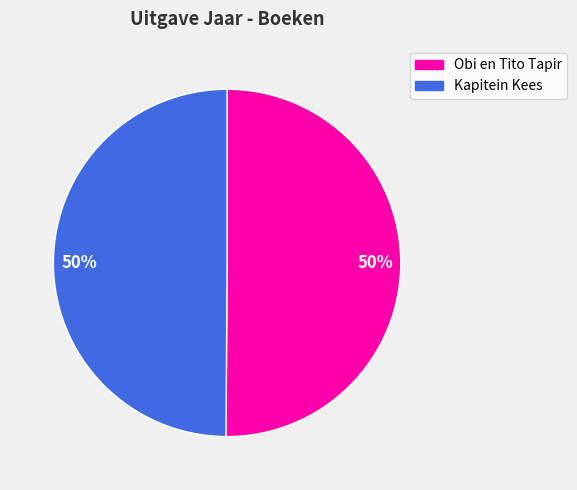

To the nearest percent, what is the average slice percentage?

50%